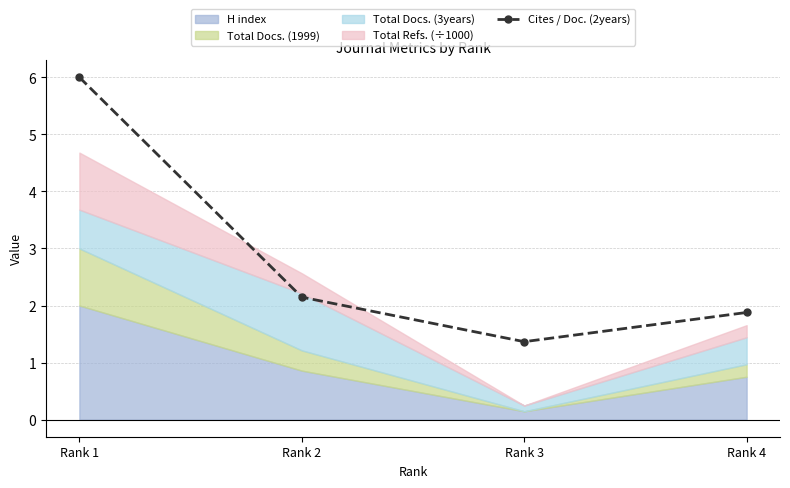

Does the chart have visible grid lines?

Yes